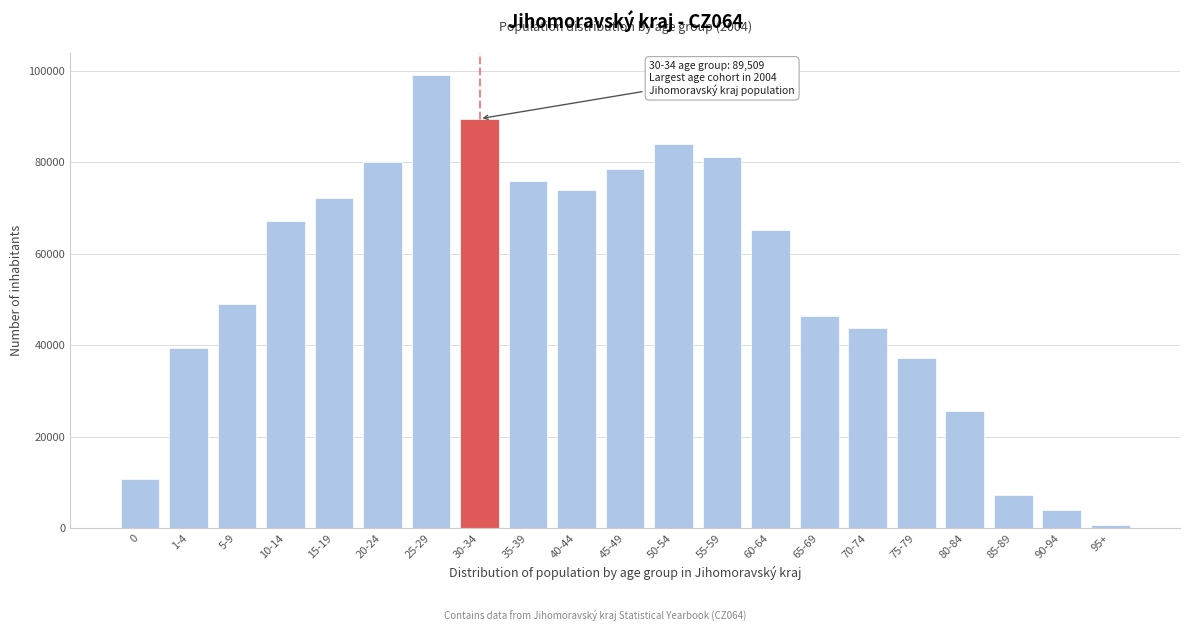

Reading right to left, extract all data points from this chart.

95+=642	90-94=3967	85-89=7191	80-84=25588	75-79=37192	70-74=43800	65-69=46371	60-64=65192	55-59=81207	50-54=83998	45-49=78619	40-44=73958	35-39=75799	30-34=89509	25-29=98969	20-24=79940	15-19=72065	10-14=67184	5-9=48932	1-4=39405	0=10712